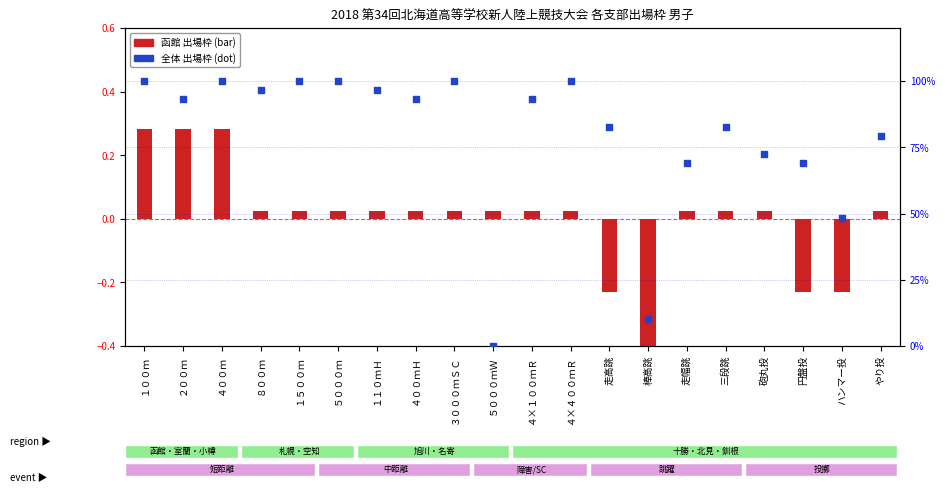

What are all the series names shown in the legend?

函館, 全体